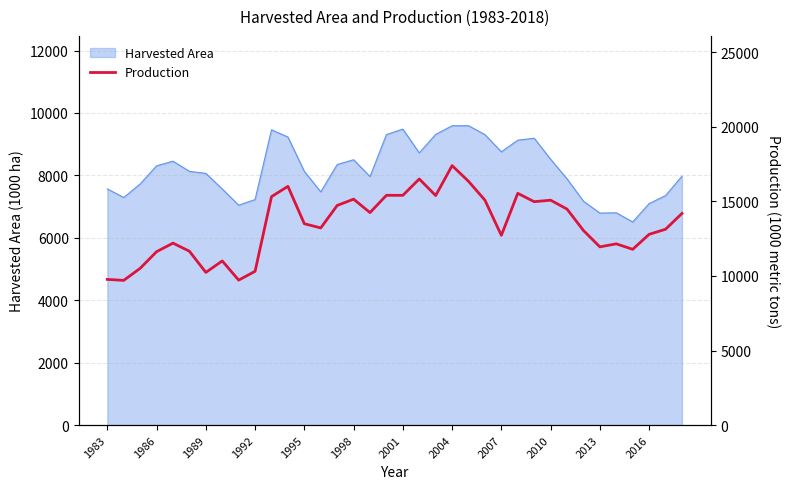

What is the minimum value for Harvested Area?

6507.8